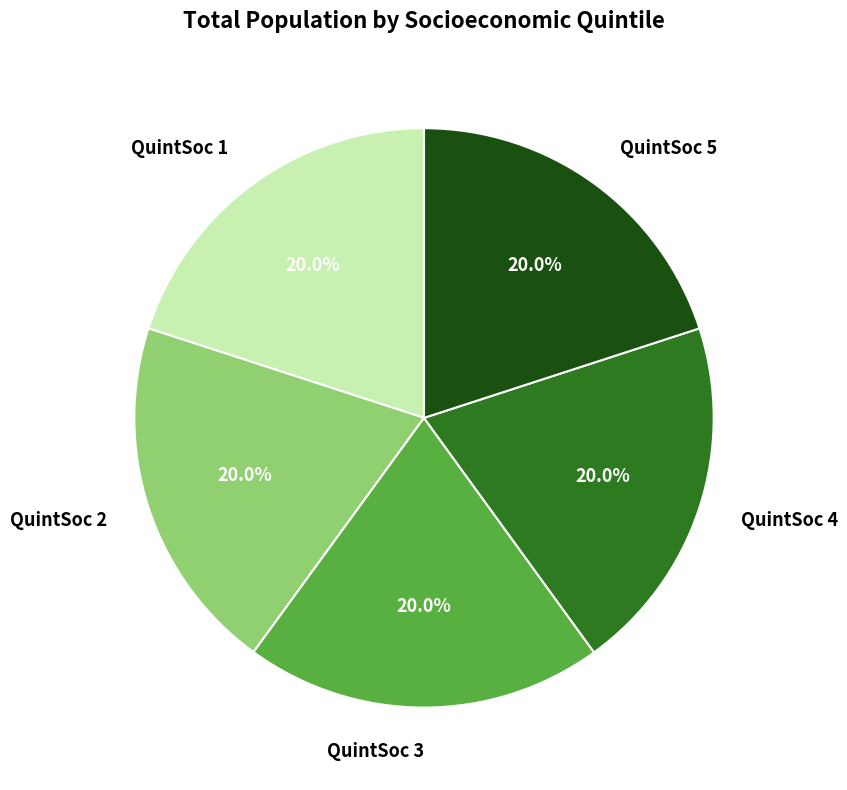

Is there a majority slice in this chart?

No